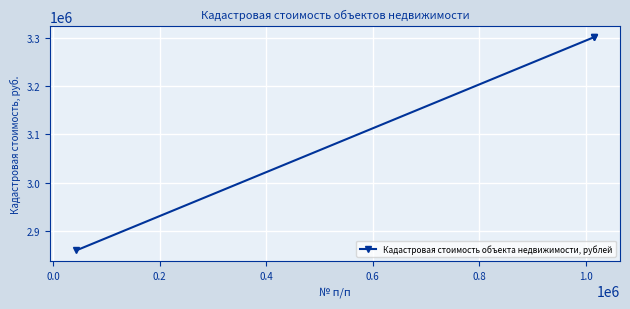

What is the difference between the maximum and minimum values?

442607.9